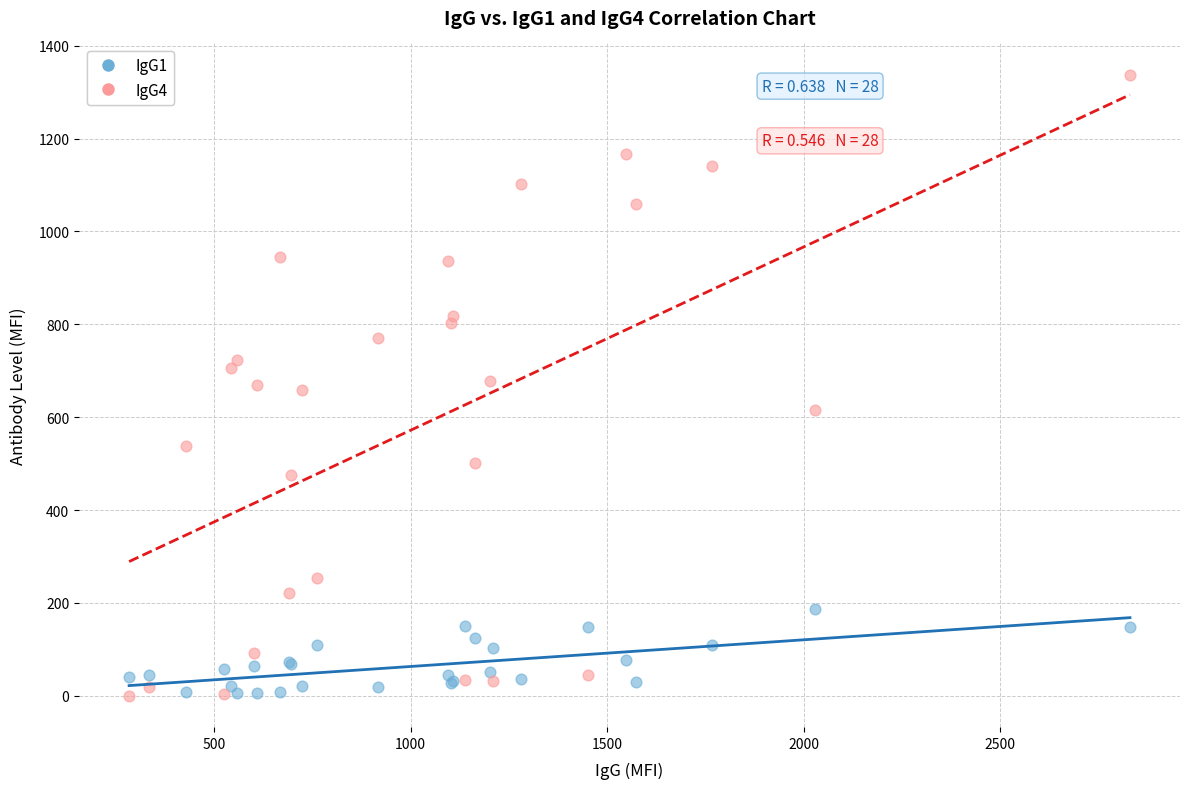

Which series contains the highest Y value?

IgG4